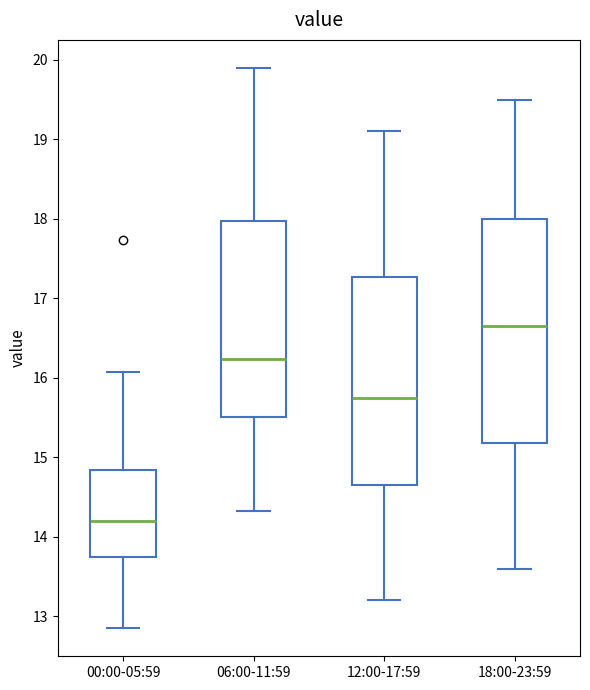

Which box is the tallest, from its lower edge to its upper edge?

18:00-23:59